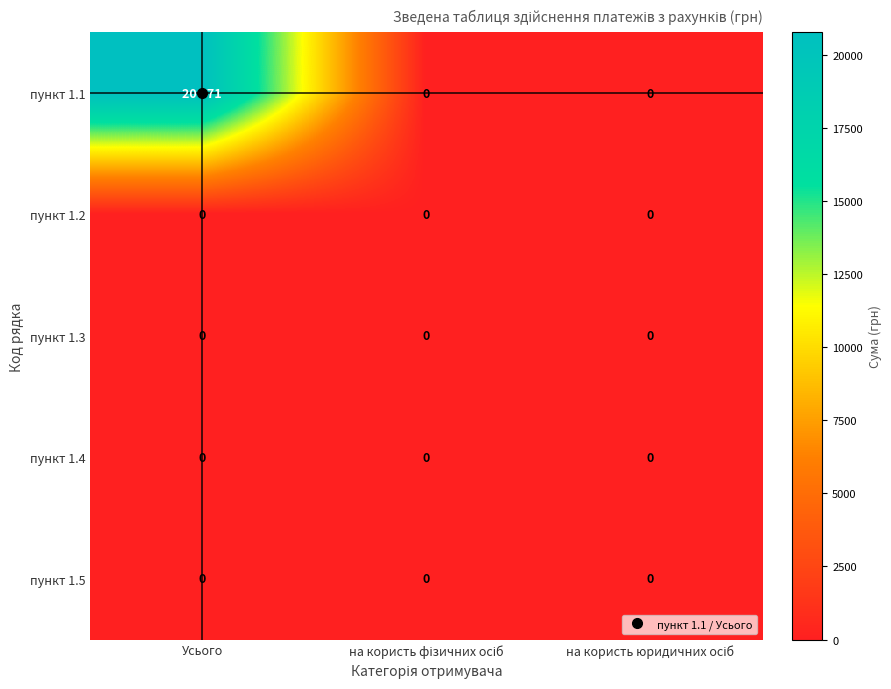

Which series changed the most between Усього and на користь юридичних осіб?

пункт 1.1